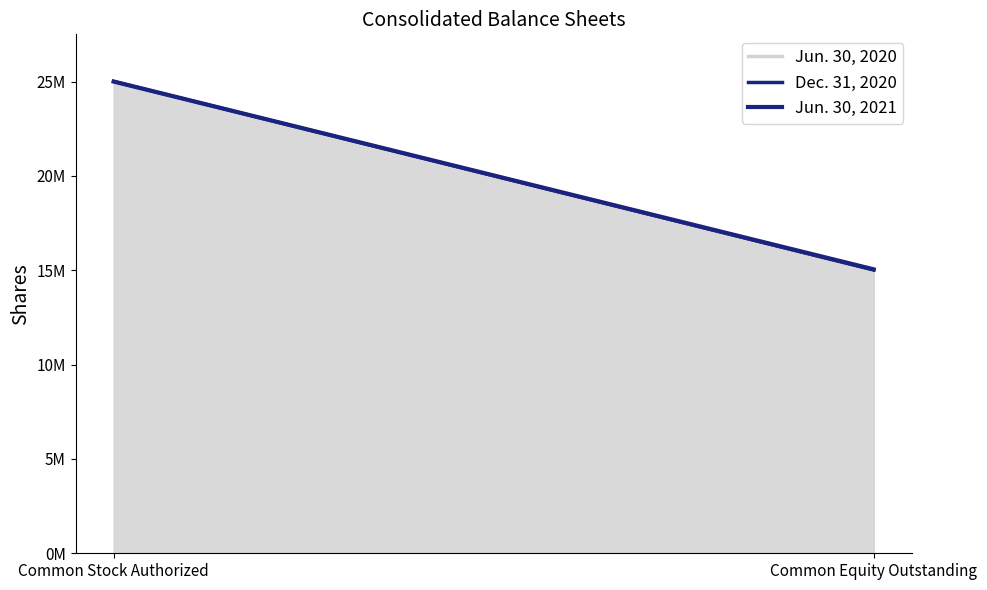

How many values in the Dec. 31, 2020 series are below 25000000?

1